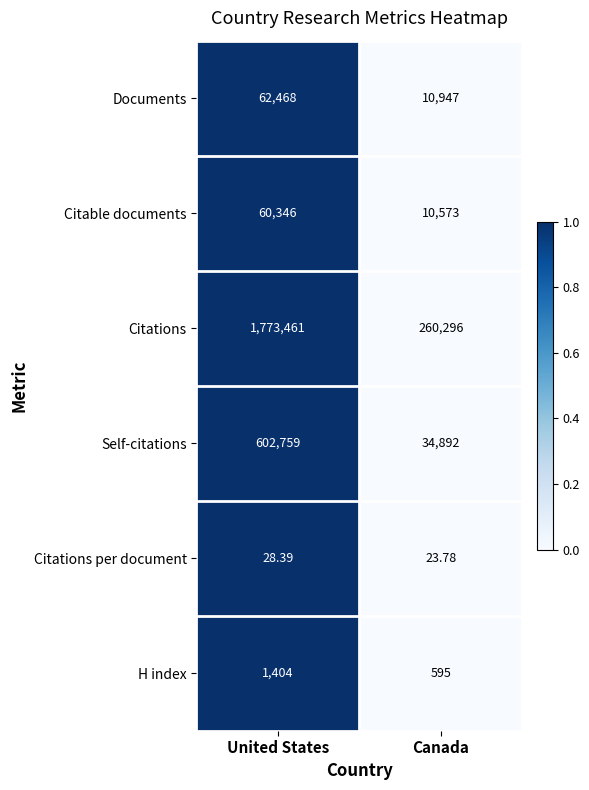

Which series has the largest total across all categories?

Citations